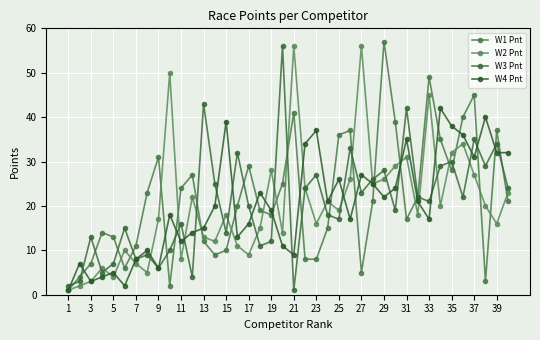

How many series are shown in this chart?

4